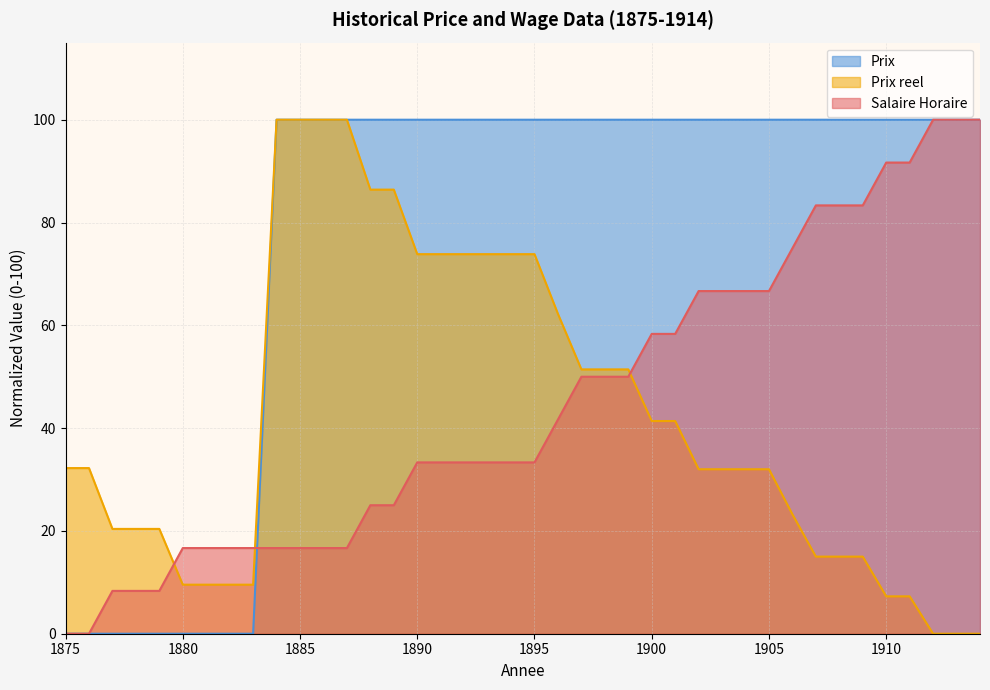

What is the average value of the Prix reel series?

42.2